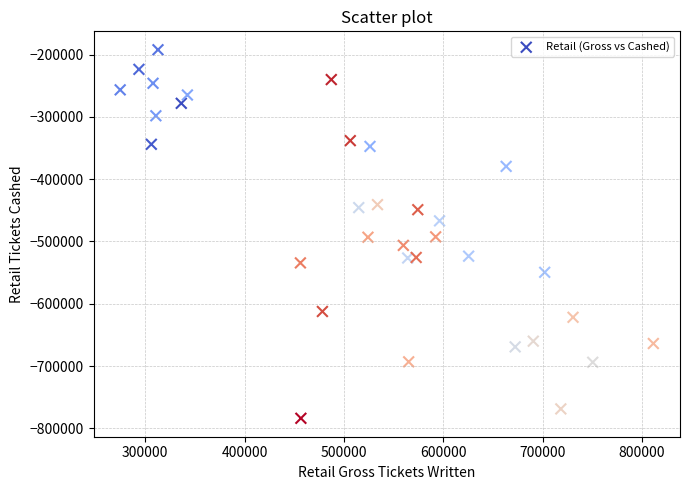

What is the range of Y values (max minus min)?

591961.9